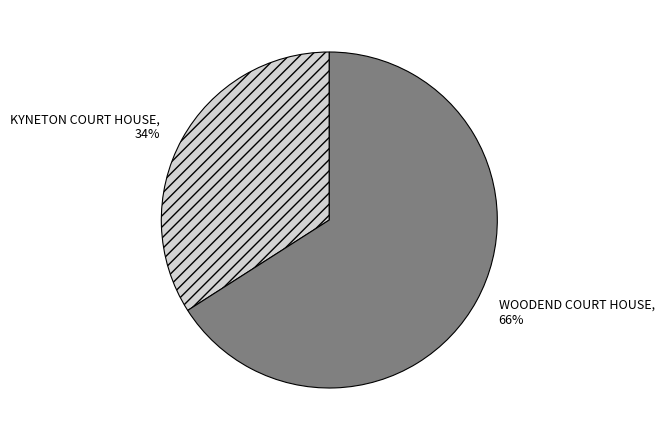

Count the number of slices in the pie.

2